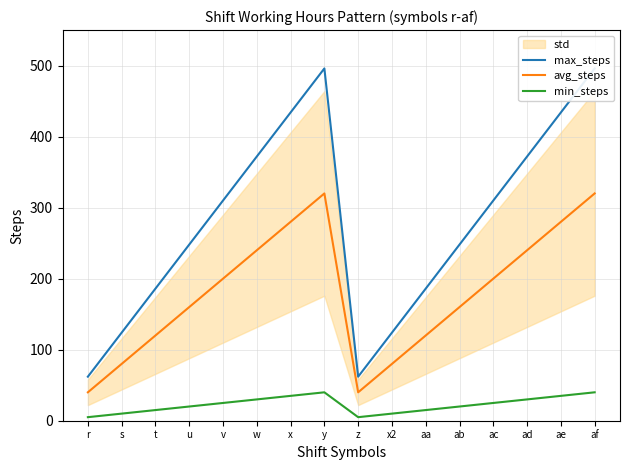

True or false: max_steps and avg_steps intersect in this chart.

False